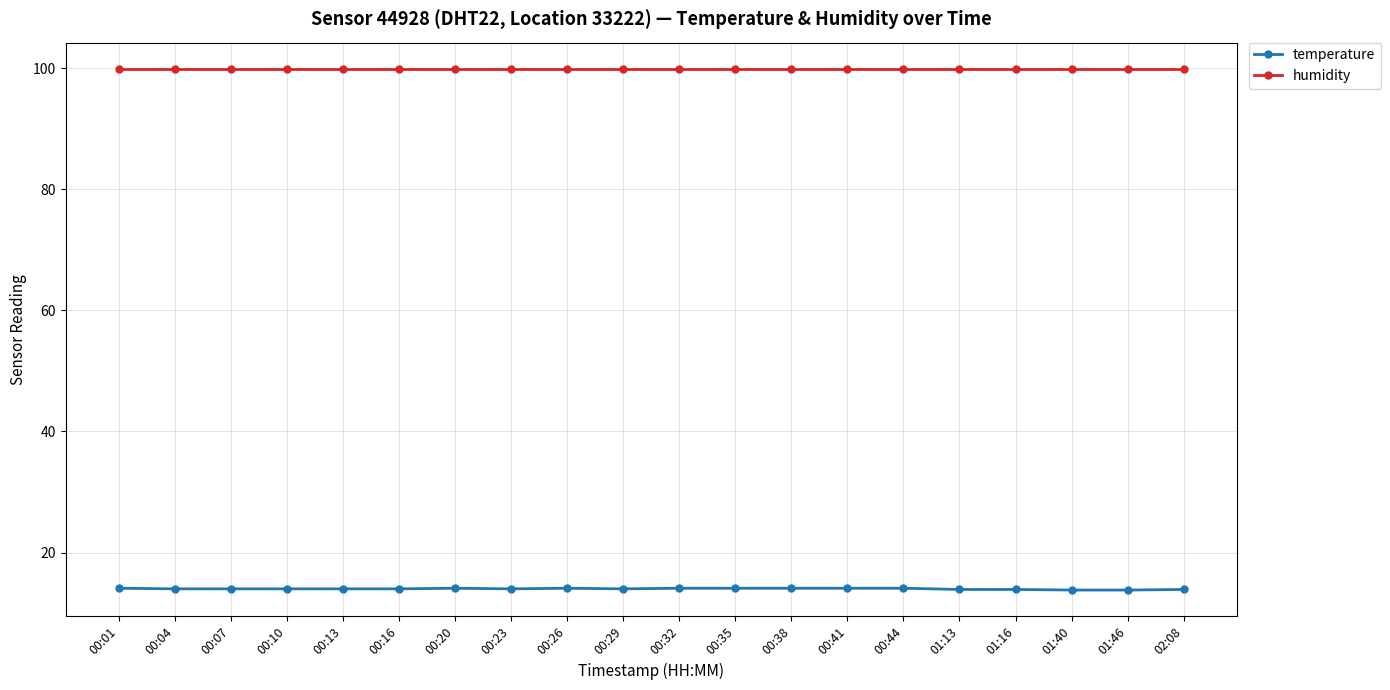

At how many categories does at least one series exceed 35?

20